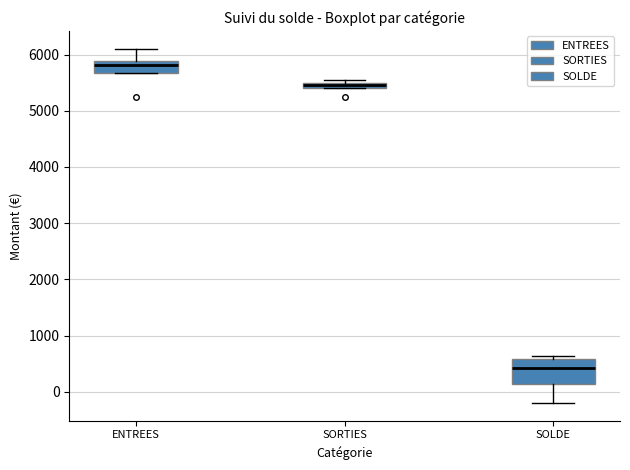

Where does the median line of the box for ENTREES sit on the y-axis? The values are not printed on the chart, so give them approximately, as read against the axis.

5800